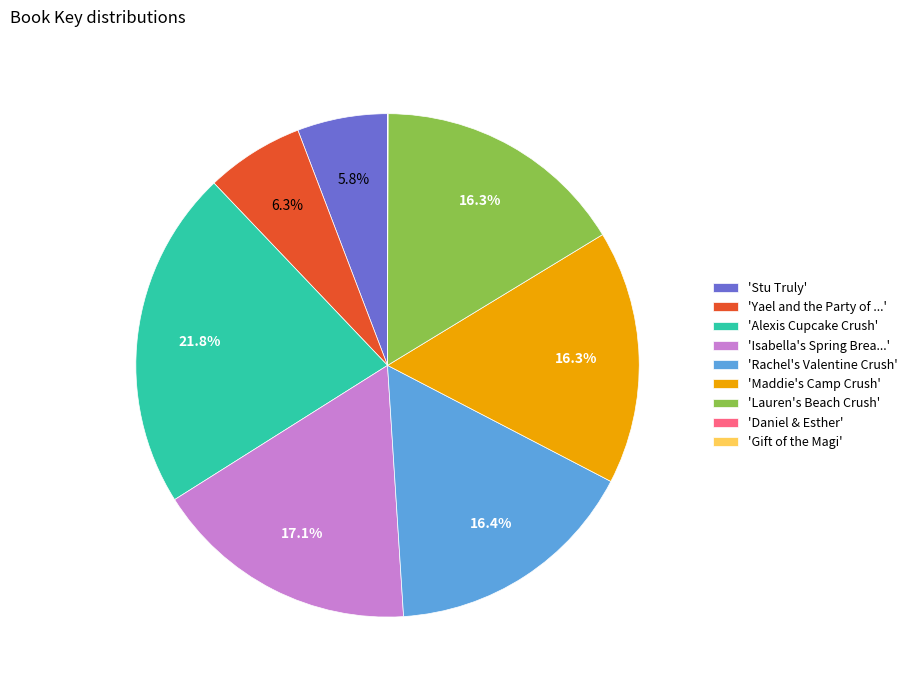

Does any single category account for the majority?

No